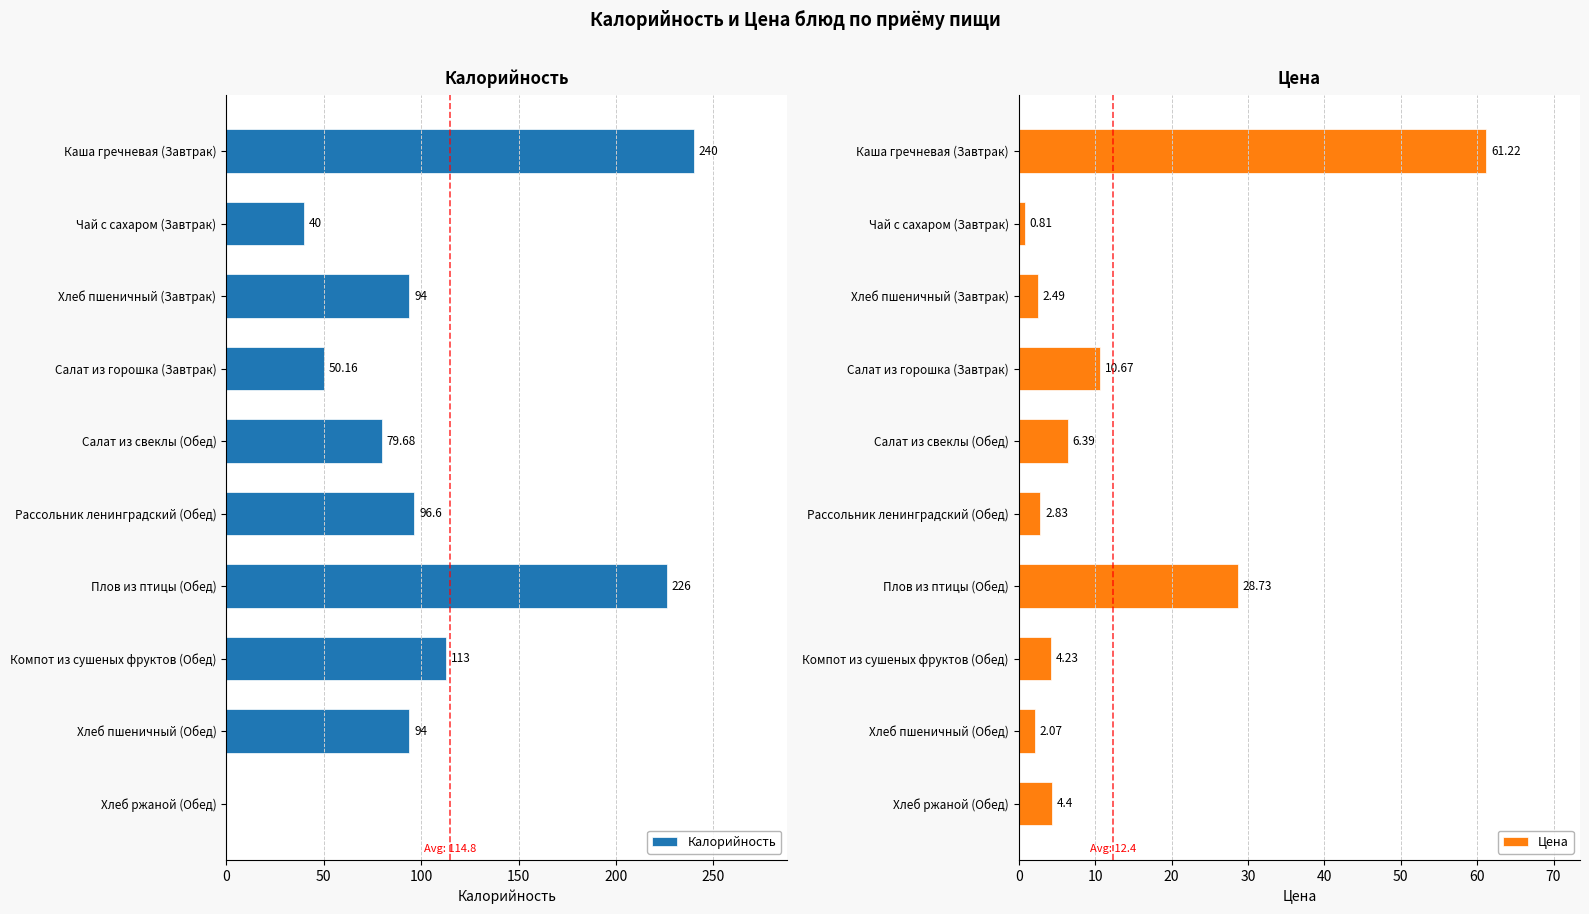

Which category has the highest value in the Калорийность series?

Каша гречневая (Завтрак)